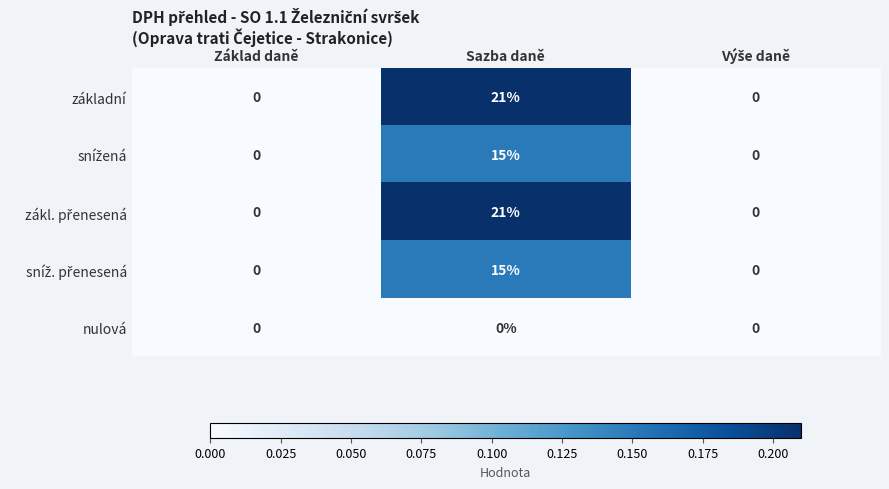

What is the greatest value displayed?

21